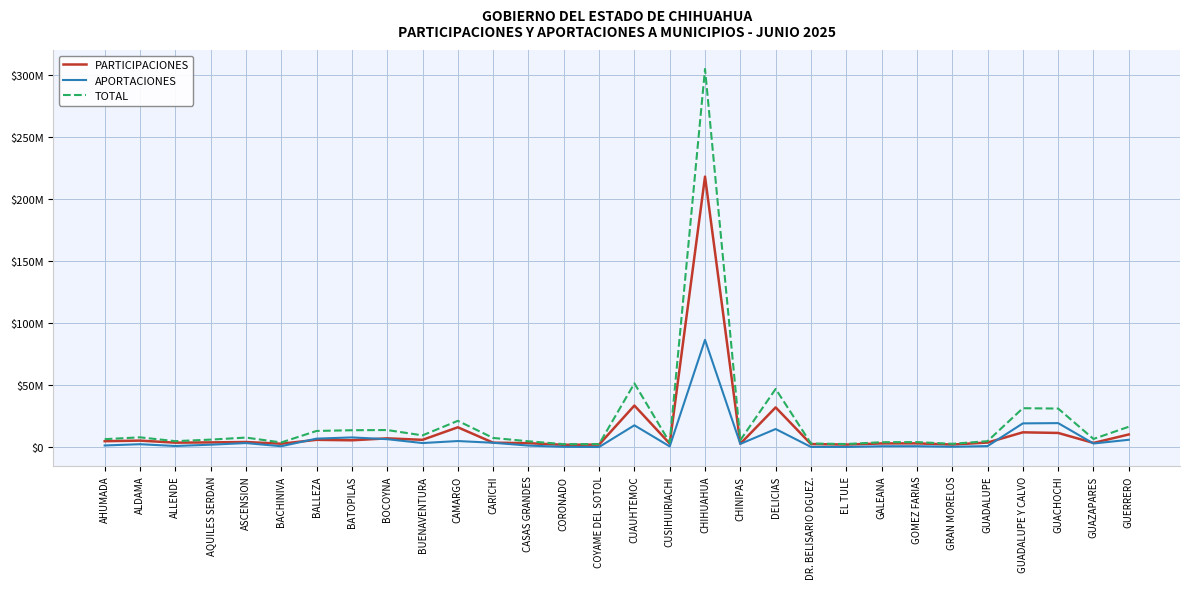

How many interior local peaks does the APORTACIONES series have?

9